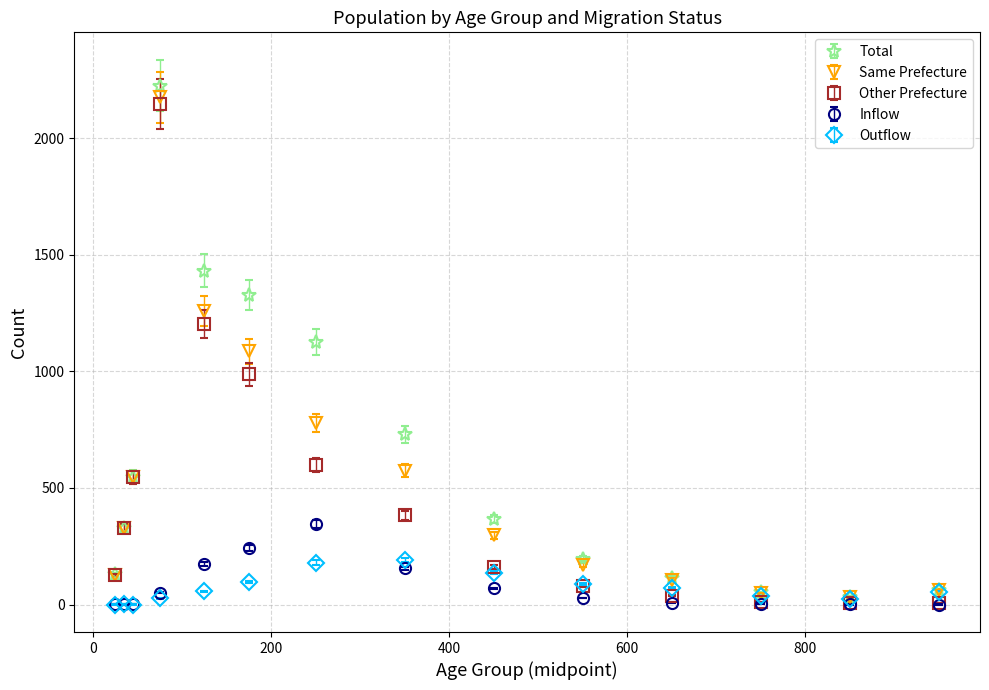

True or false: Inflow has more than 0 interior local peaks.

True